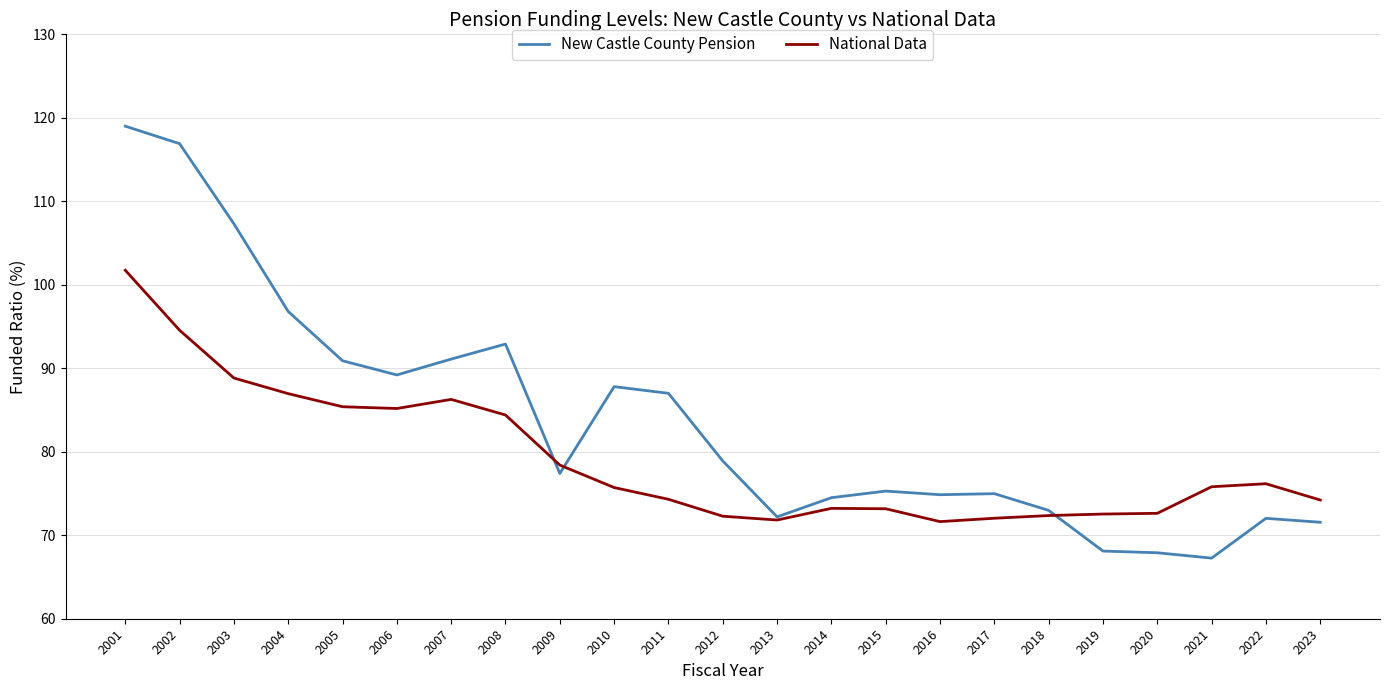

List the series in order of their overall mean, highest first.

New Castle County Pension, National Data